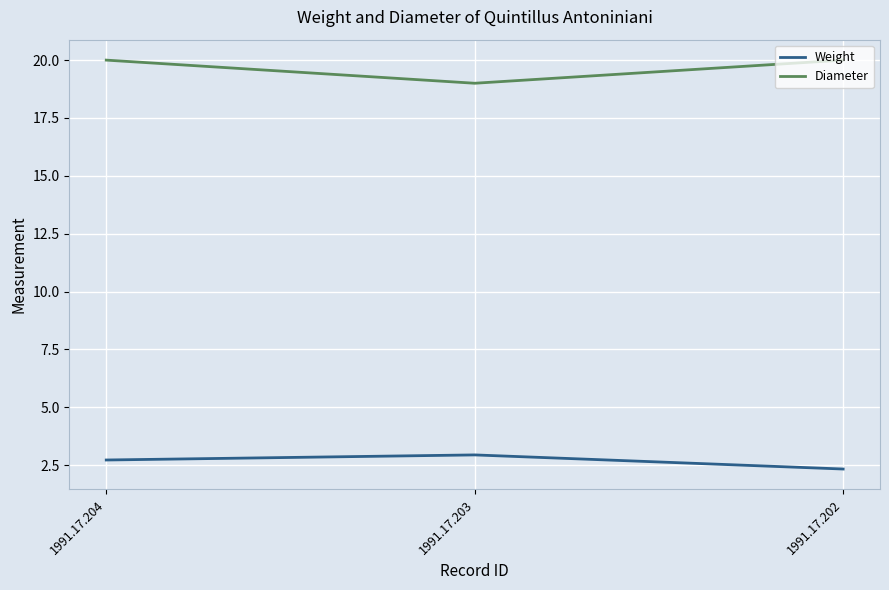

Count the Diameter values in the range 19 to 20.

3